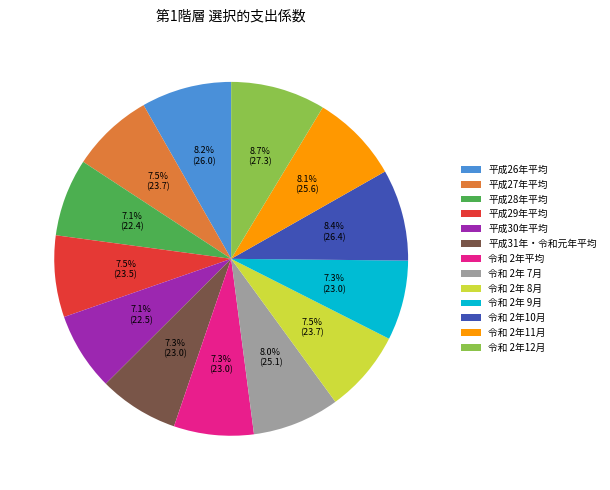

What is the total percentage of 令和 2年 9月 and 令和 2年10月?

15.7%